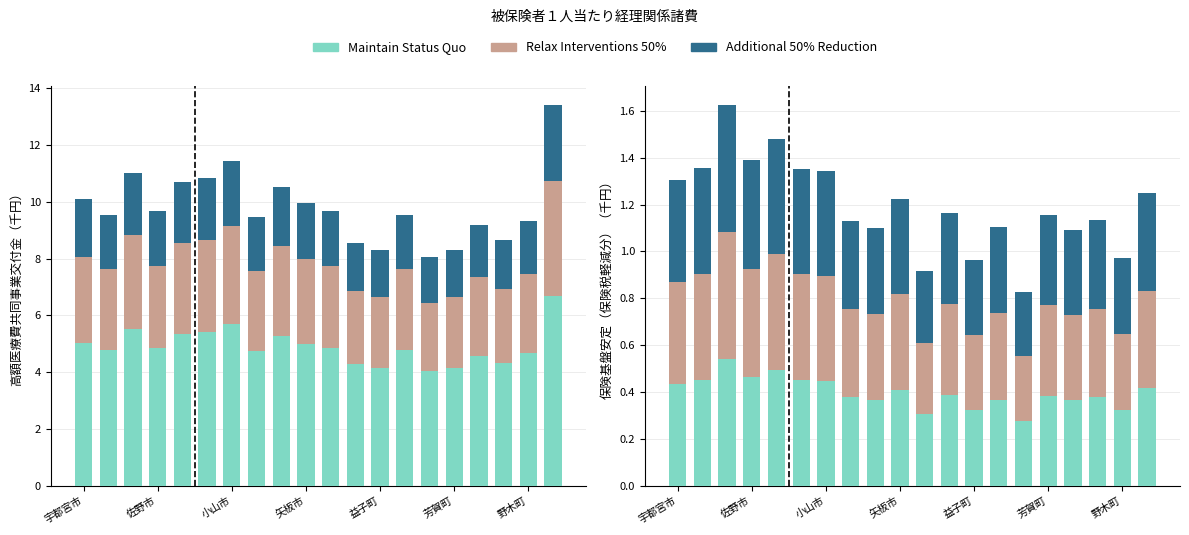

What are all the series names shown in the legend?

Additional 50% Reduction, Relax Interventions 50%, Maintain Status Quo